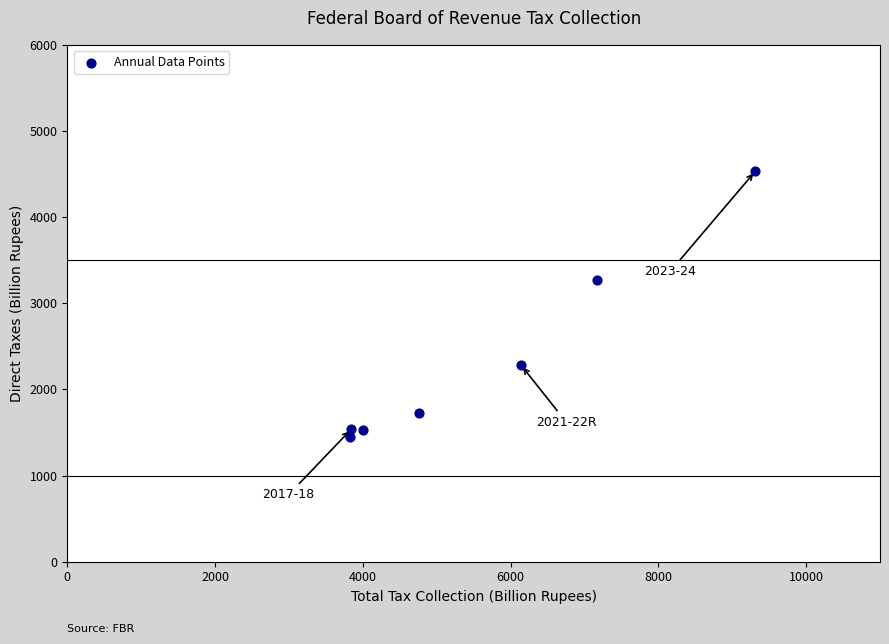

What Y value in the scatter plot is closest to 2988?

3272.4